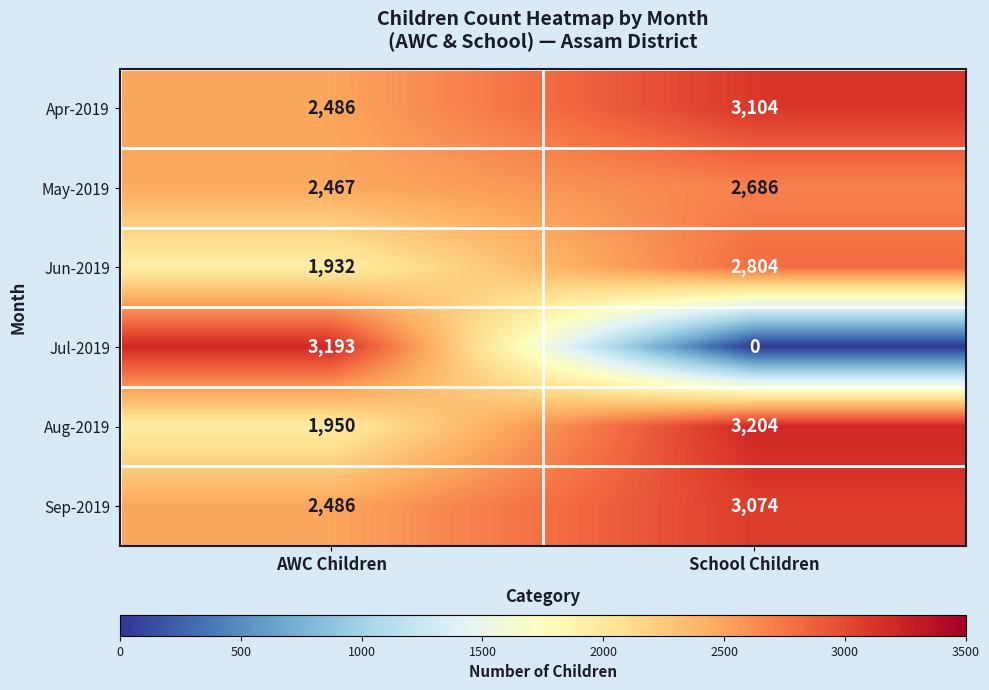

Which series changed the most between AWC Children and School Children?

Jul-2019